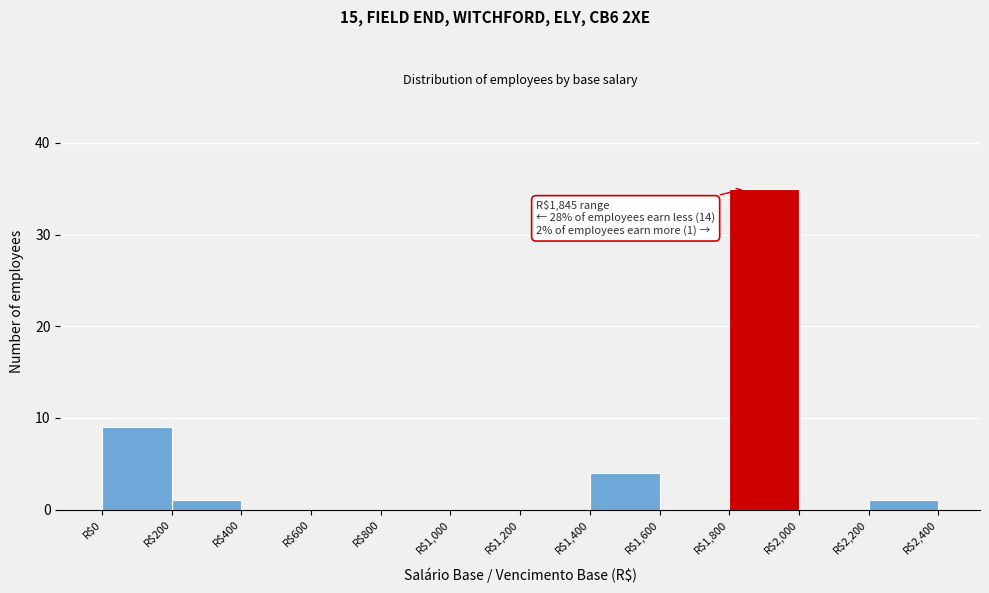

Which range on the x-axis has the tallest bar?

1800 to 2000